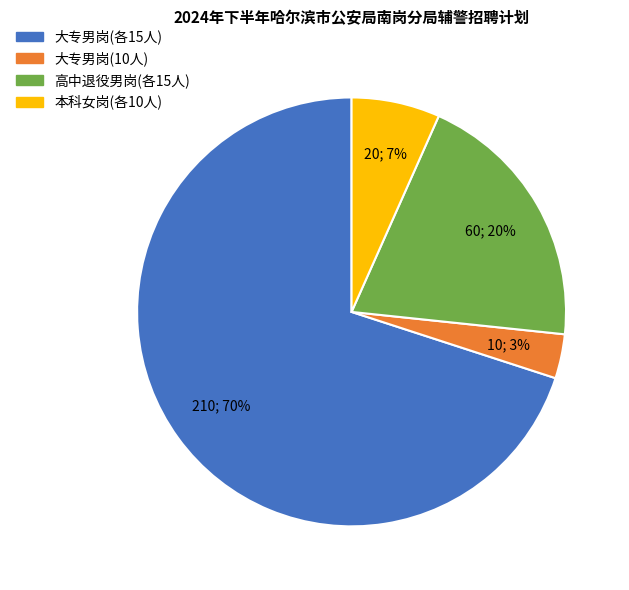

Is there any slice that represents more than half of the pie?

Yes